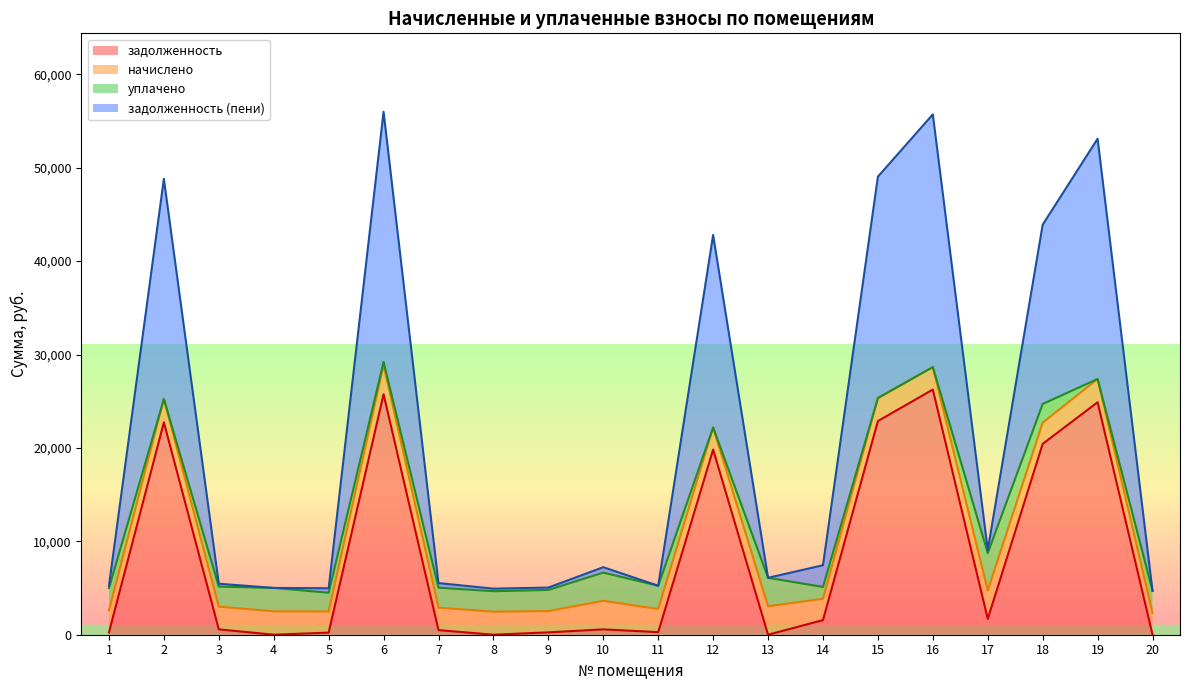

What is the sum of the задолженность values at 18 and 4?

20436.0